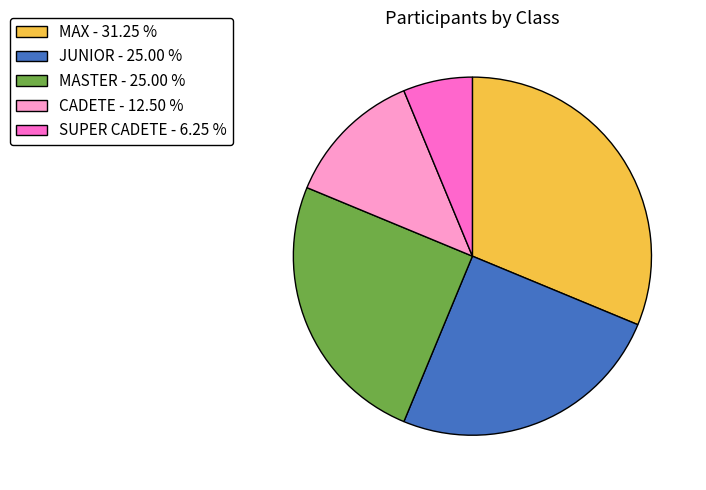

True or false: JUNIOR accounts for 14% of the total.

False